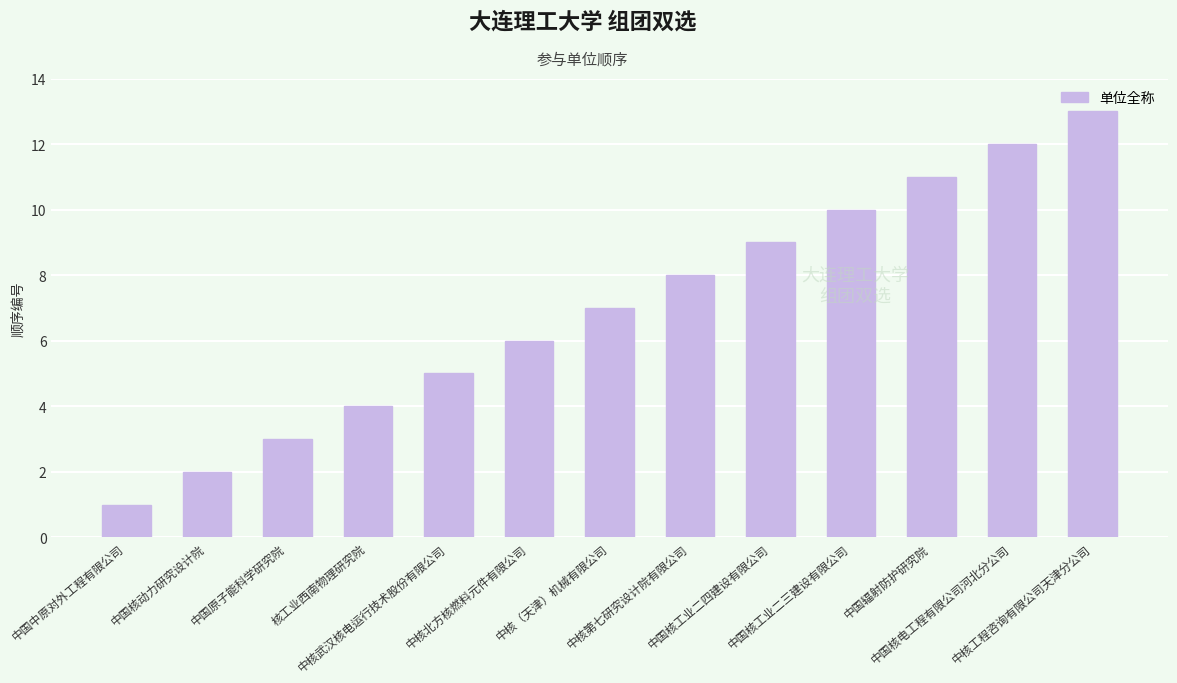

List the labels in order of value, smallest first.

中国中原对外工程有限公司, 中国核动力研究设计院, 中国原子能科学研究院, 核工业西南物理研究院, 中核武汉核电运行技术股份有限公司, 中核北方核燃料元件有限公司, 中核（天津）机械有限公司, 中核第七研究设计院有限公司, 中国核工业二四建设有限公司, 中国核工业二三建设有限公司, 中国辐射防护研究院, 中国核电工程有限公司河北分公司, 中核工程咨询有限公司天津分公司